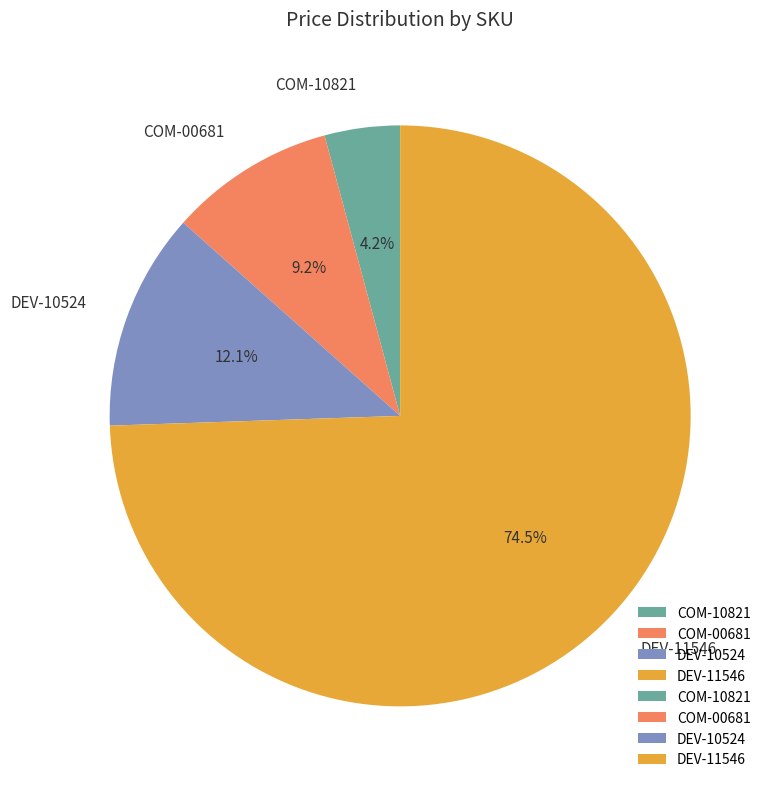

What is the largest slice in the pie chart?

DEV-11546